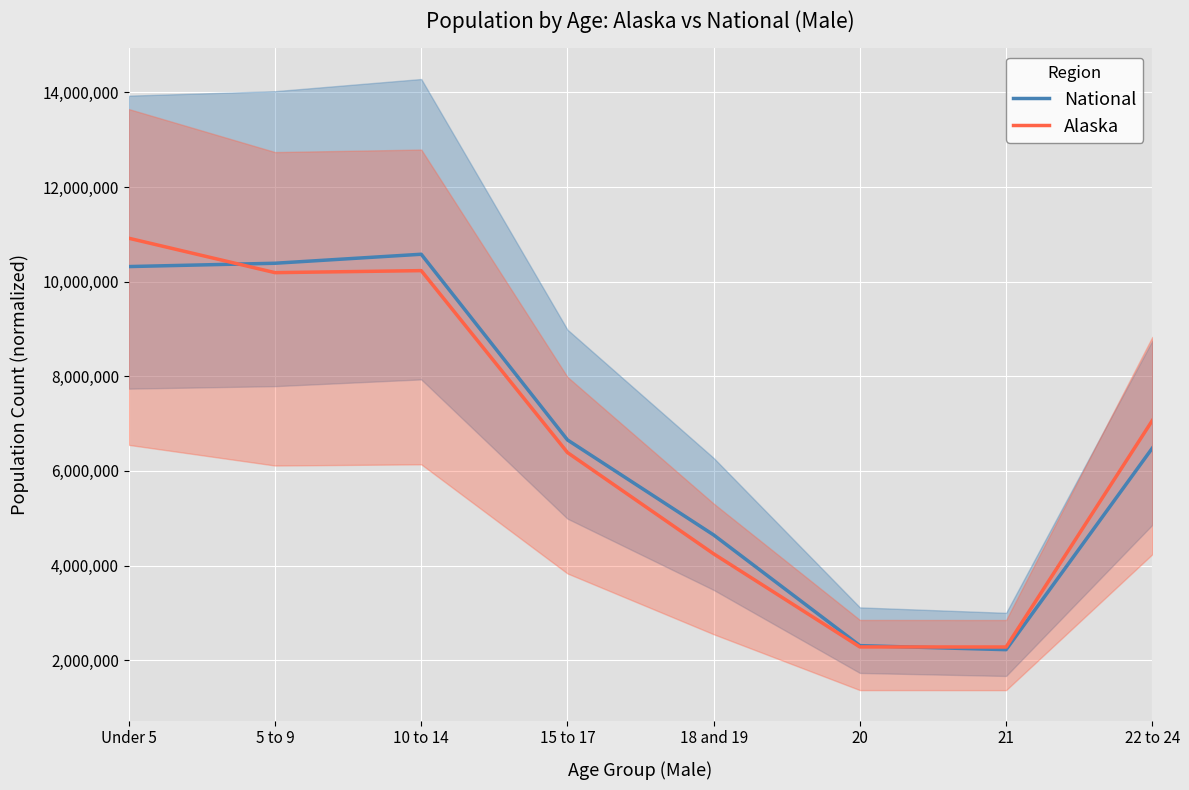

True or false: Alaska and National cross at least once.

True